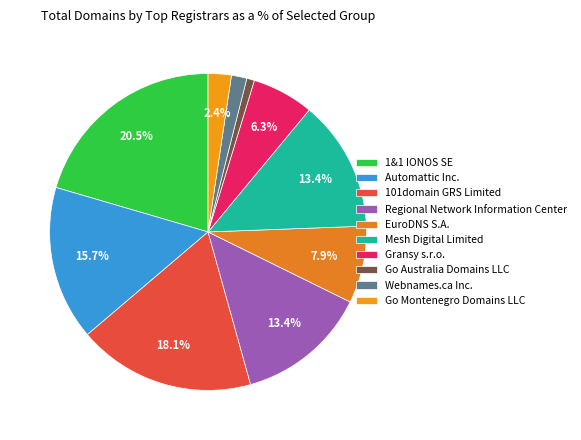

Is the sum of Mesh Digital Limited and 101domain GRS Limited greater than half?

No